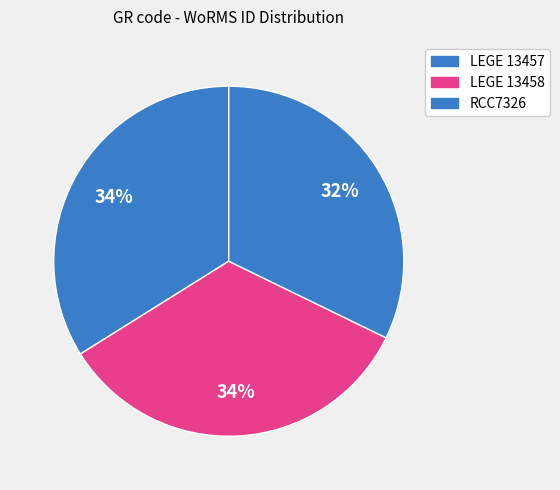

Between RCC7326 and LEGE 13457, which is larger?

LEGE 13457